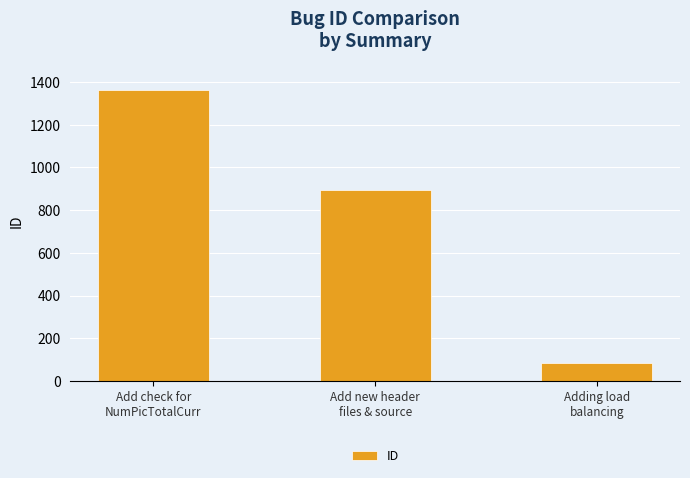

How many values are between 84 and 1362?

3